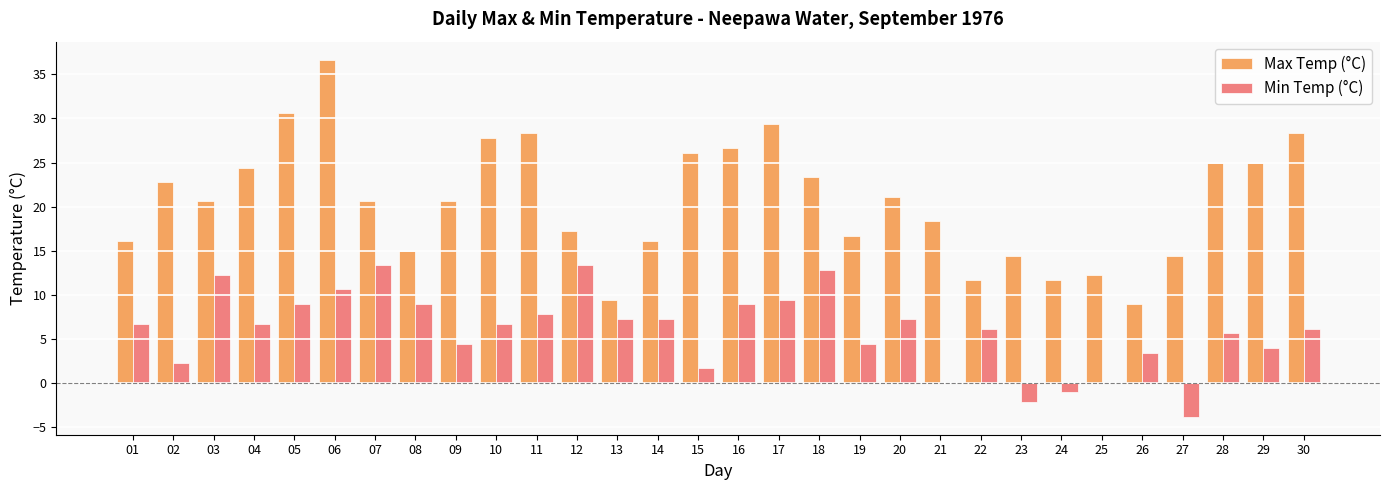

How many categories are shown in the chart?

30